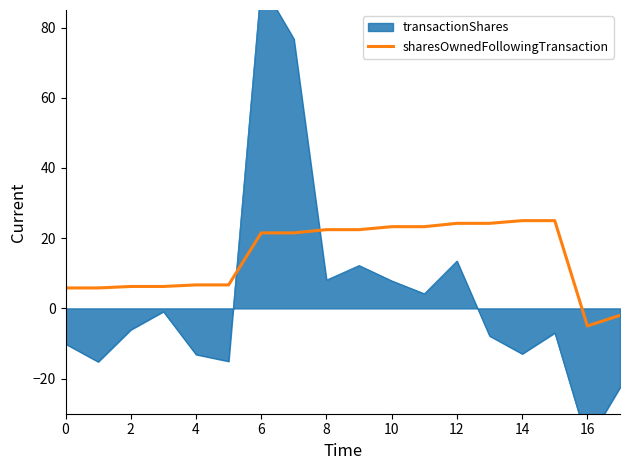

What is the lowest value of the sharesOwnedFollowingTransaction series?

-5.0